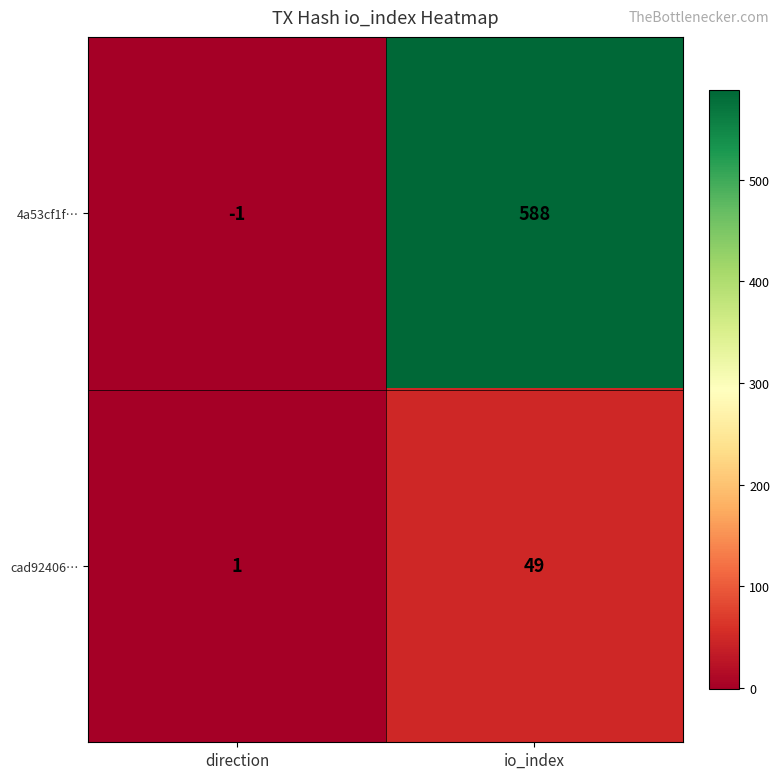

The value of 4a53cf1f… at io_index is 958. True or false?

False